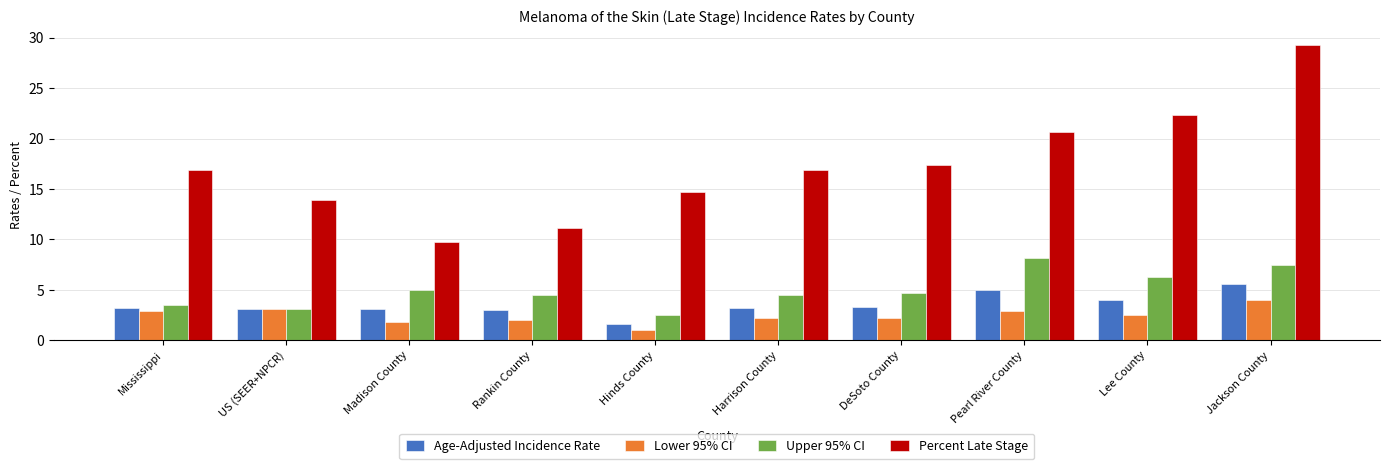

Between Madison County and Harrison County, which series saw the biggest shift?

Percent Late Stage